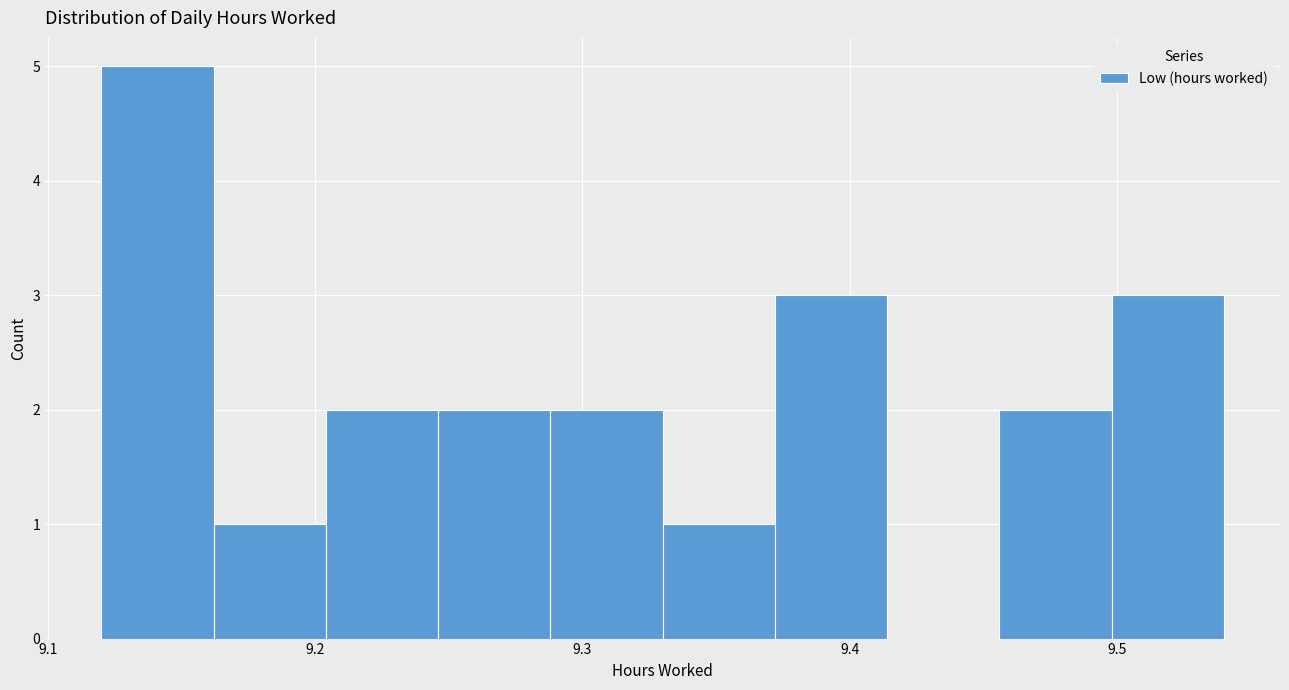

Over which range of the x-axis is the bar tallest?

9.120 to 9.162